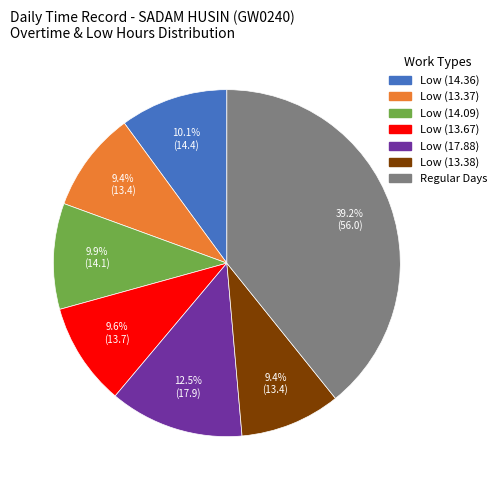

Is there any slice that represents more than half of the pie?

No